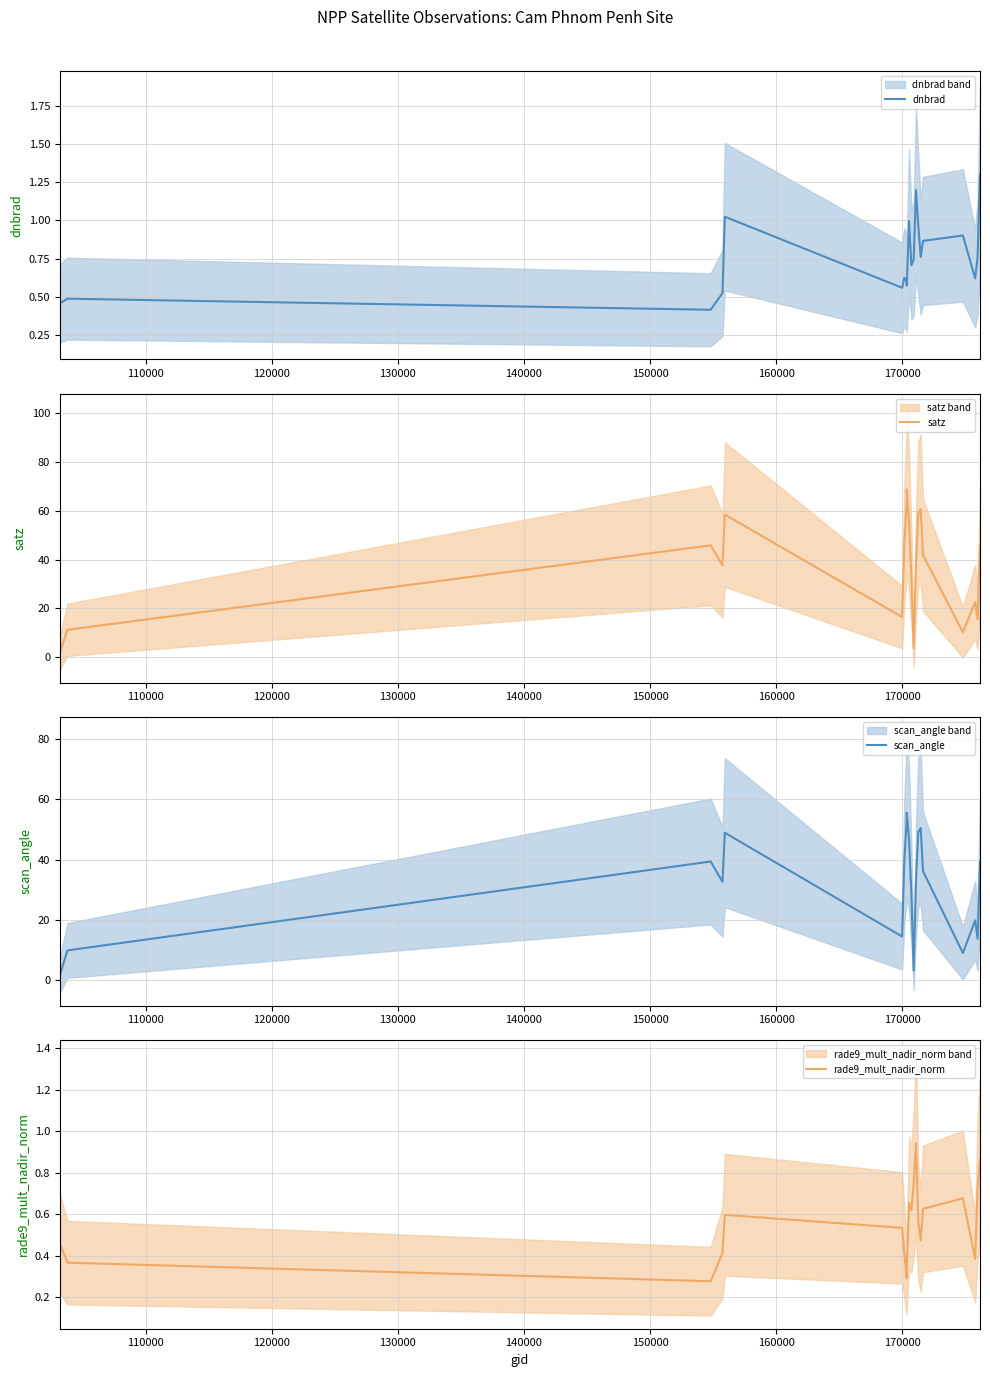

Does the chart have visible grid lines?

Yes